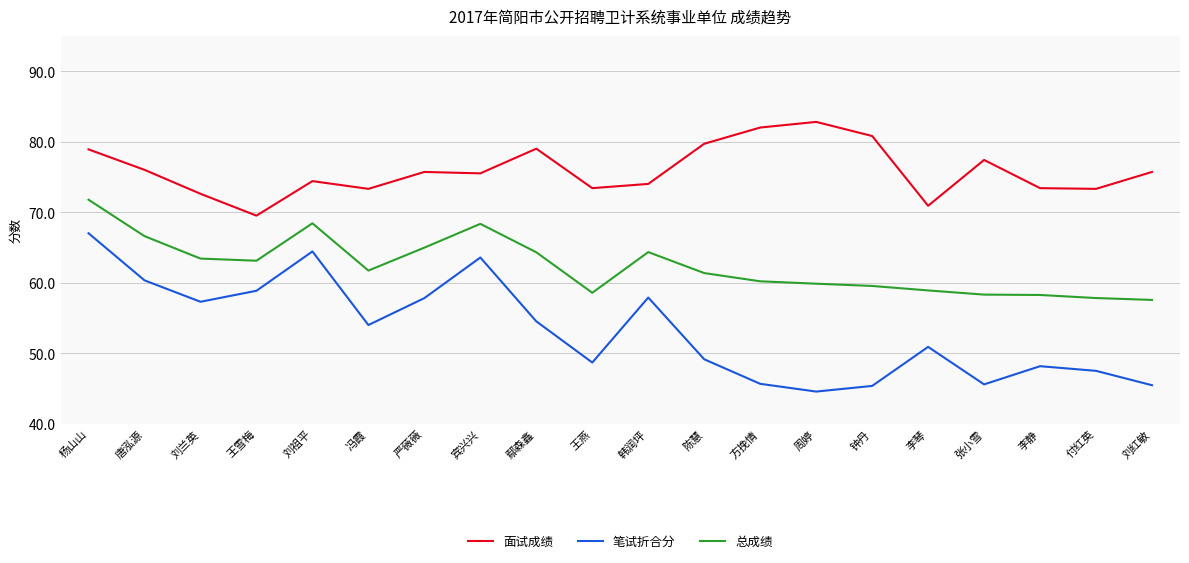

Which series has the largest range (max minus min)?

笔试折合分